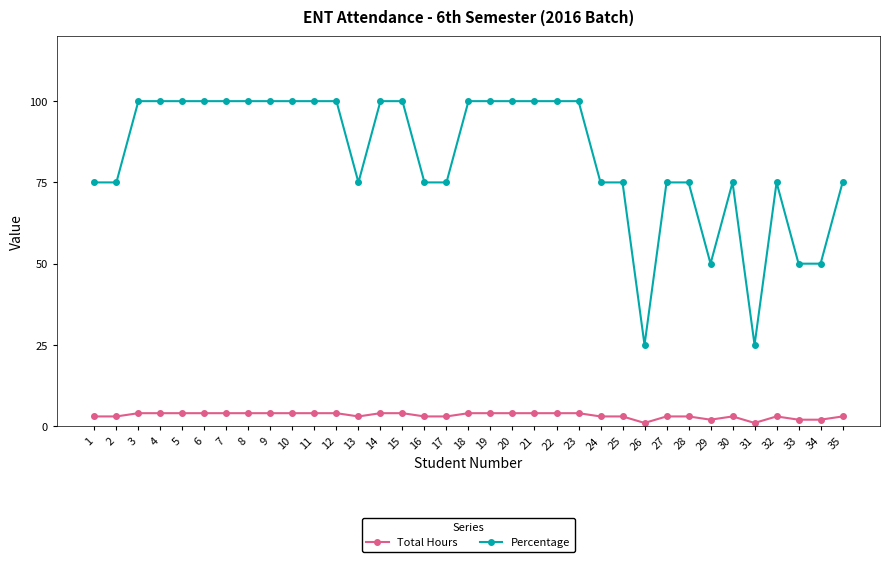

List the series in order of their overall mean, highest first.

Percentage, Total Hours